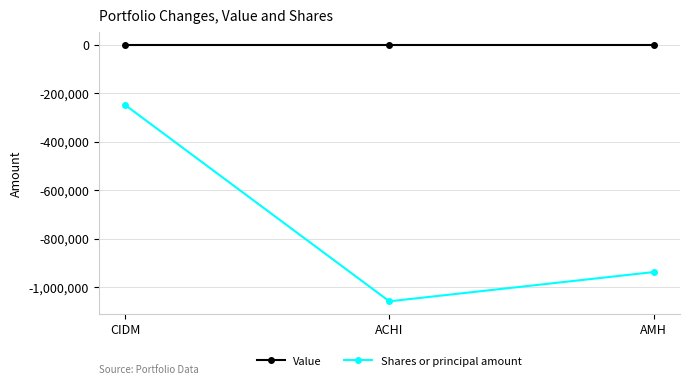

How many lines are shown in the chart?

2